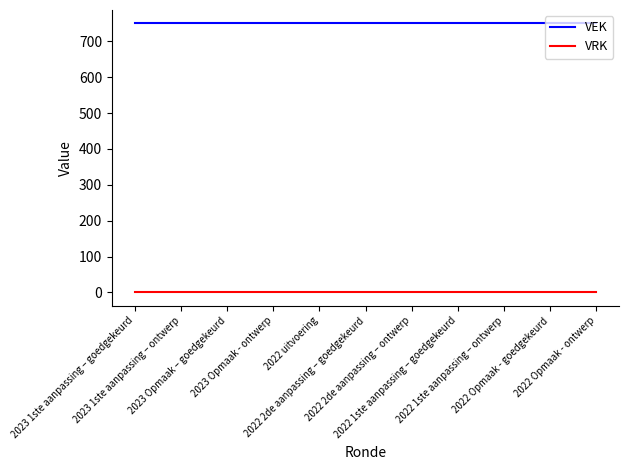

The VRK series shows 0 at 2022 1ste aanpassing – ontwerp. True or false?

True